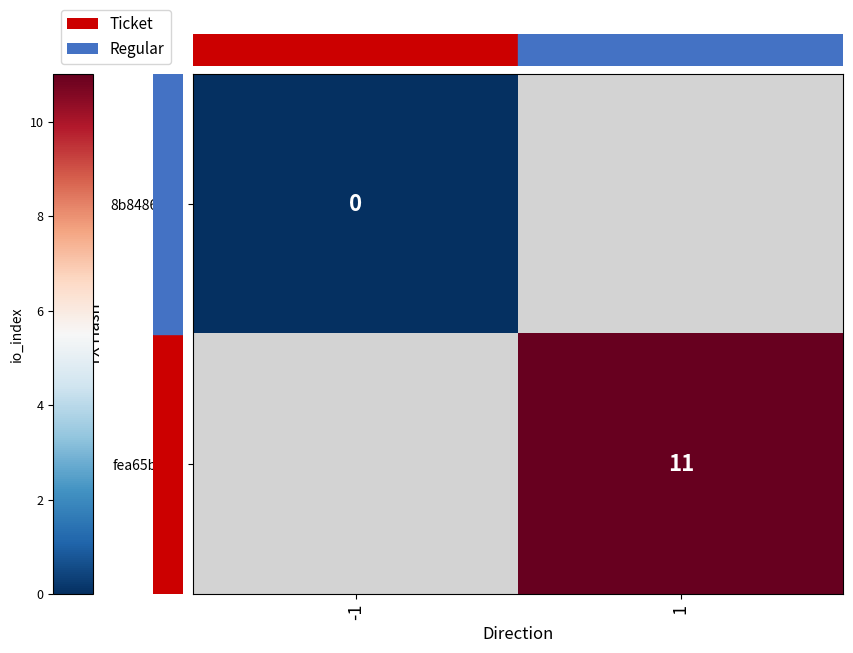

Is it true that fea65b96... equals 17.1 at 1?

False